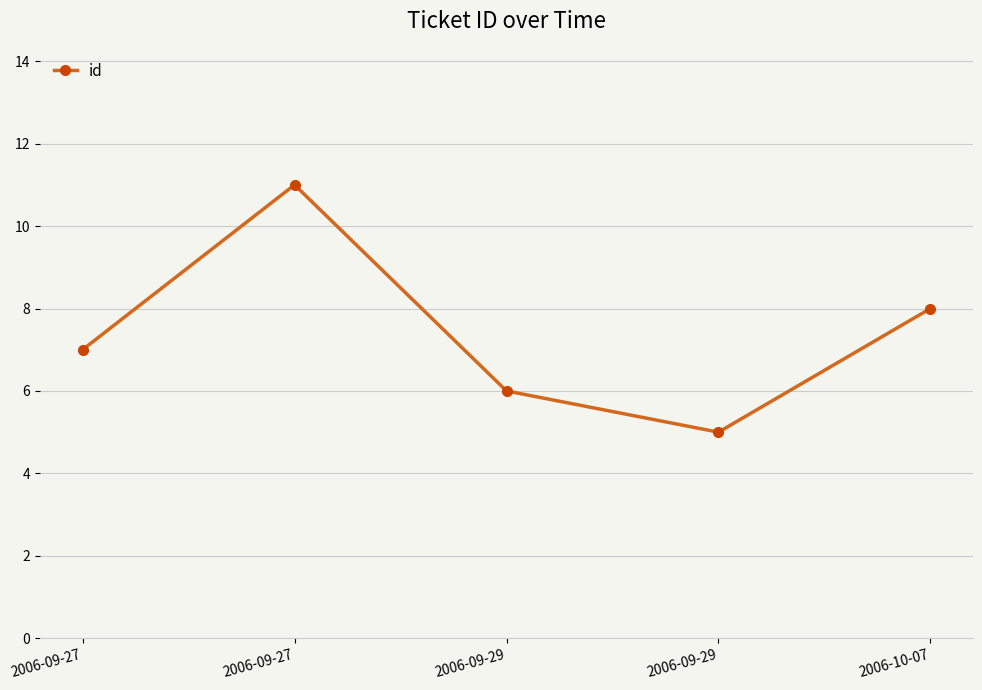

How many lines are shown in the chart?

1